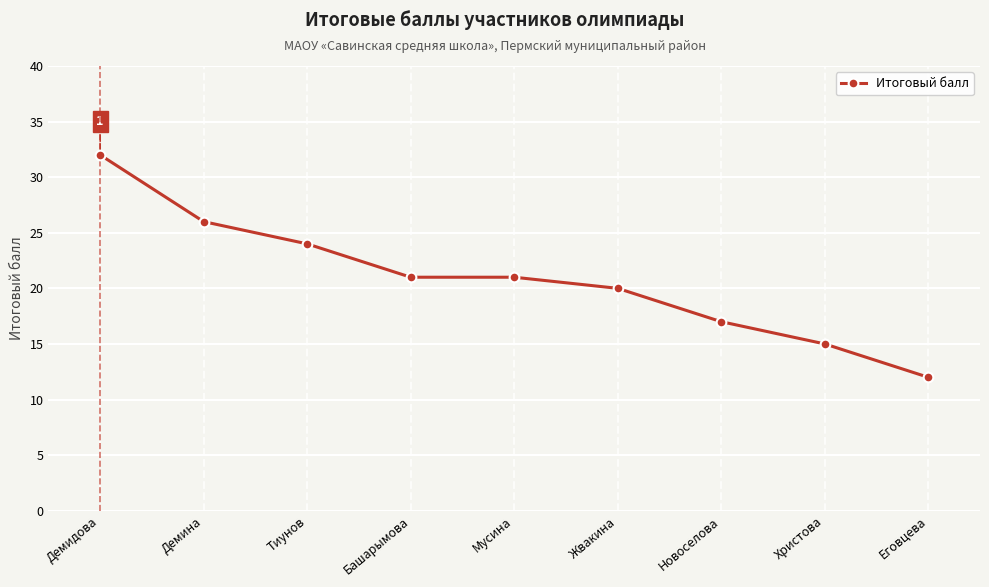

What is the sum of all values?

188